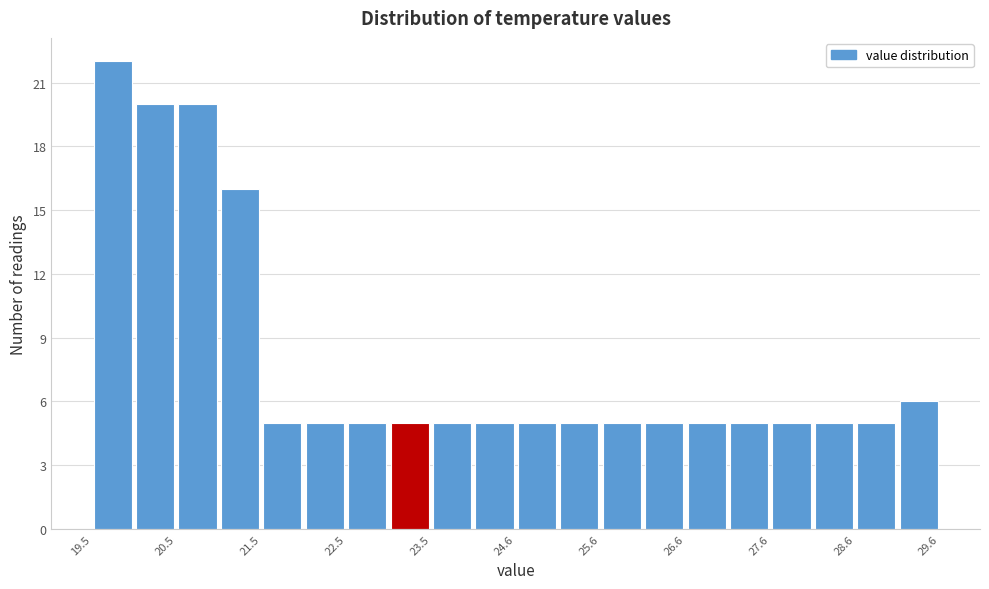

Read against the x-axis, roughly where is the centre of the tallest bar?

19.8